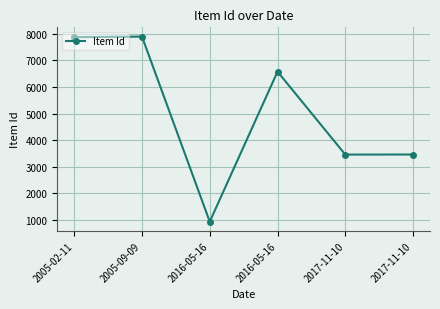

How many categories are shown in the chart?

6